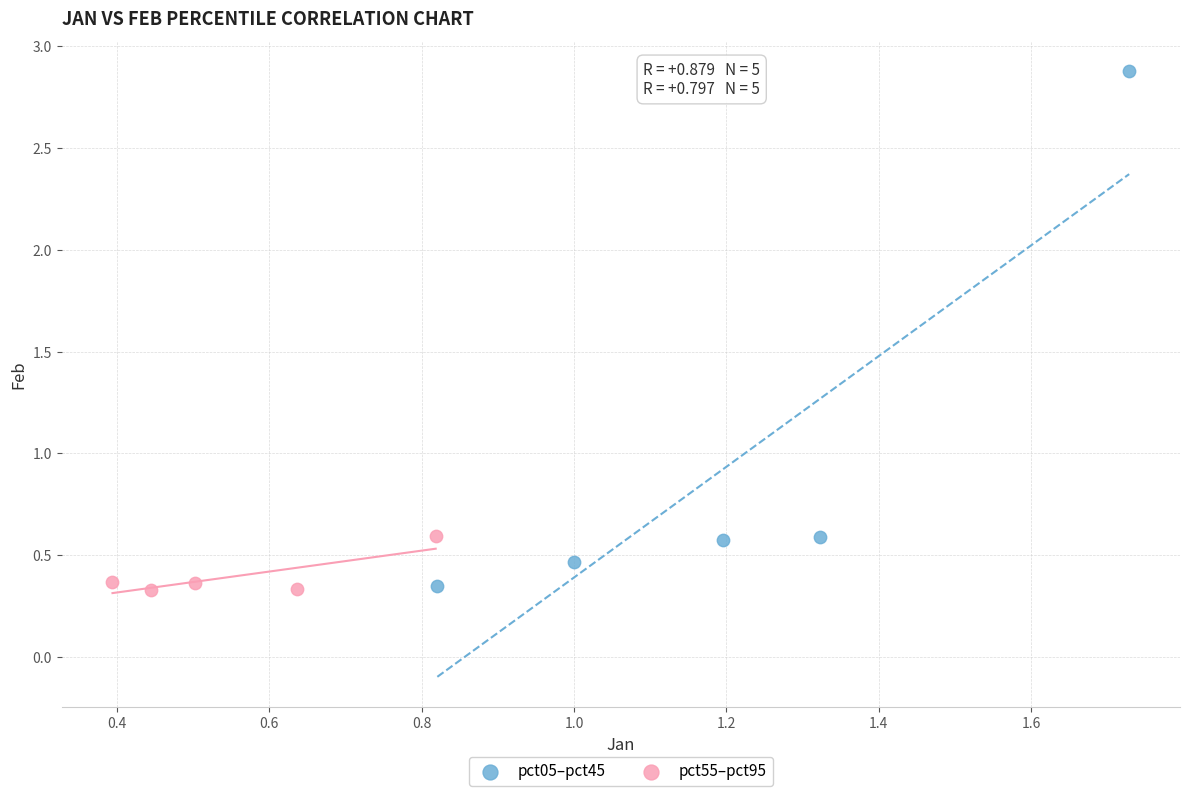

Which series contains the highest Y value?

pct05–pct45